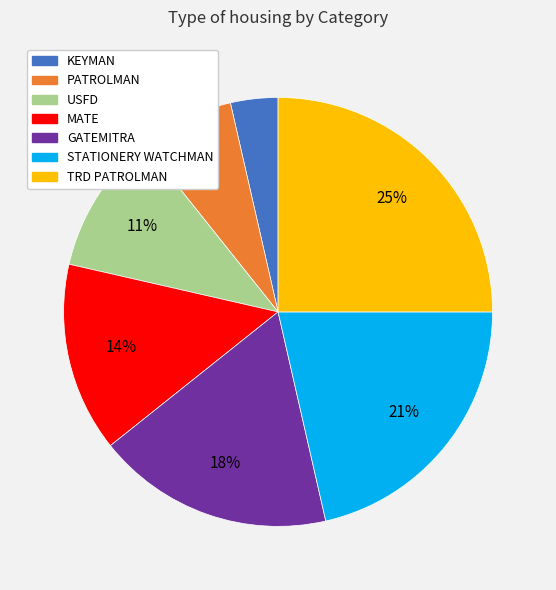

To the nearest percent, what is the difference between the largest and smallest slice percentages?

21%